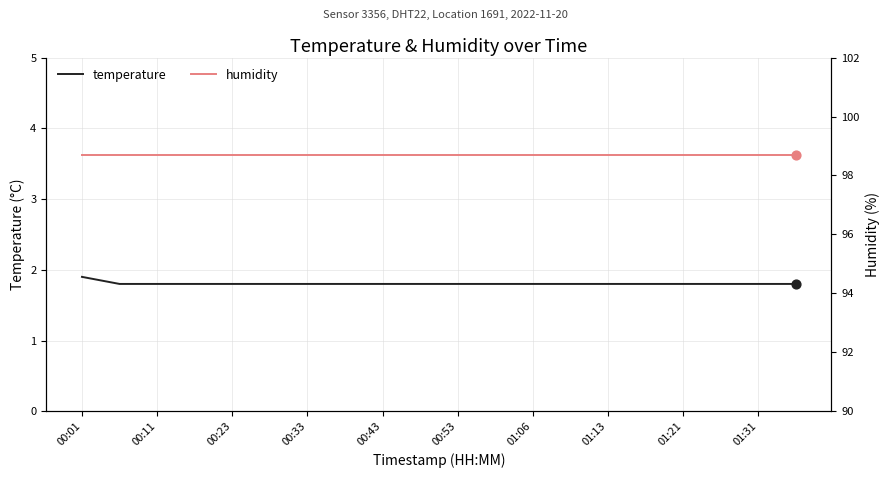

Which series reaches the minimum Y coordinate?

temperature